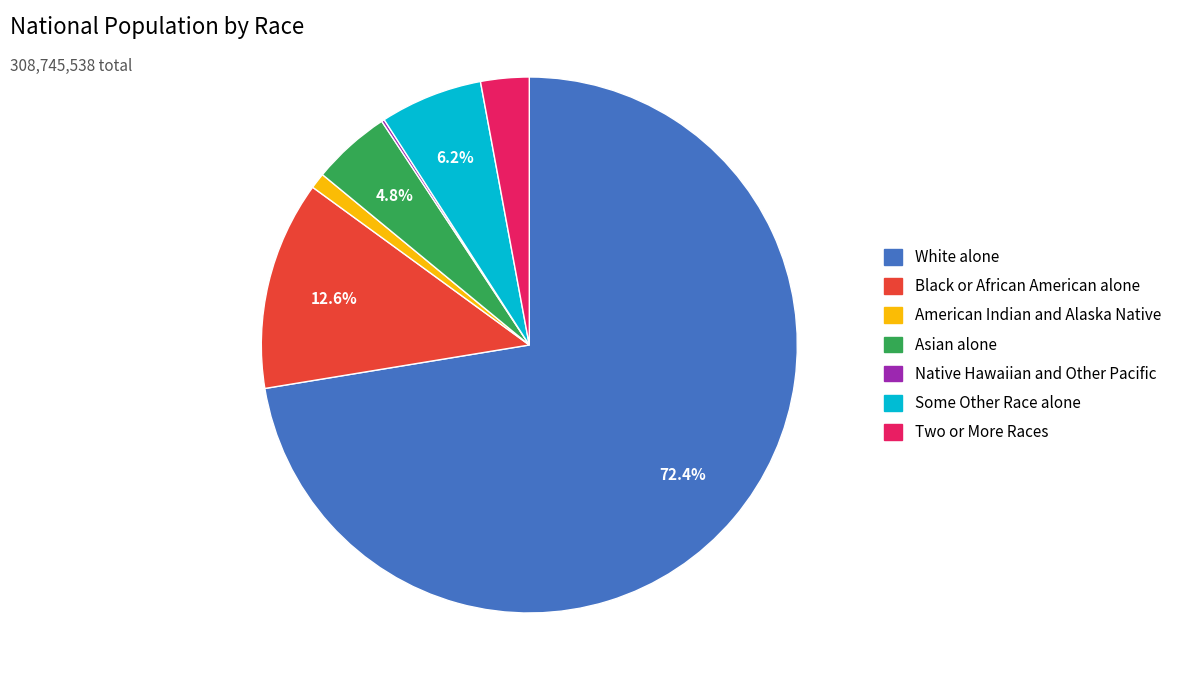

To the nearest percent, what is the difference between the largest and smallest slice percentages?

72%